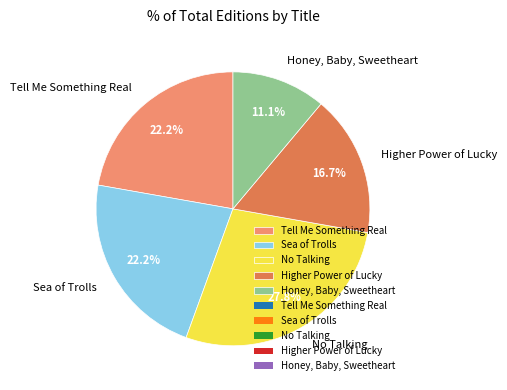

Is No Talking the majority of the pie?

No